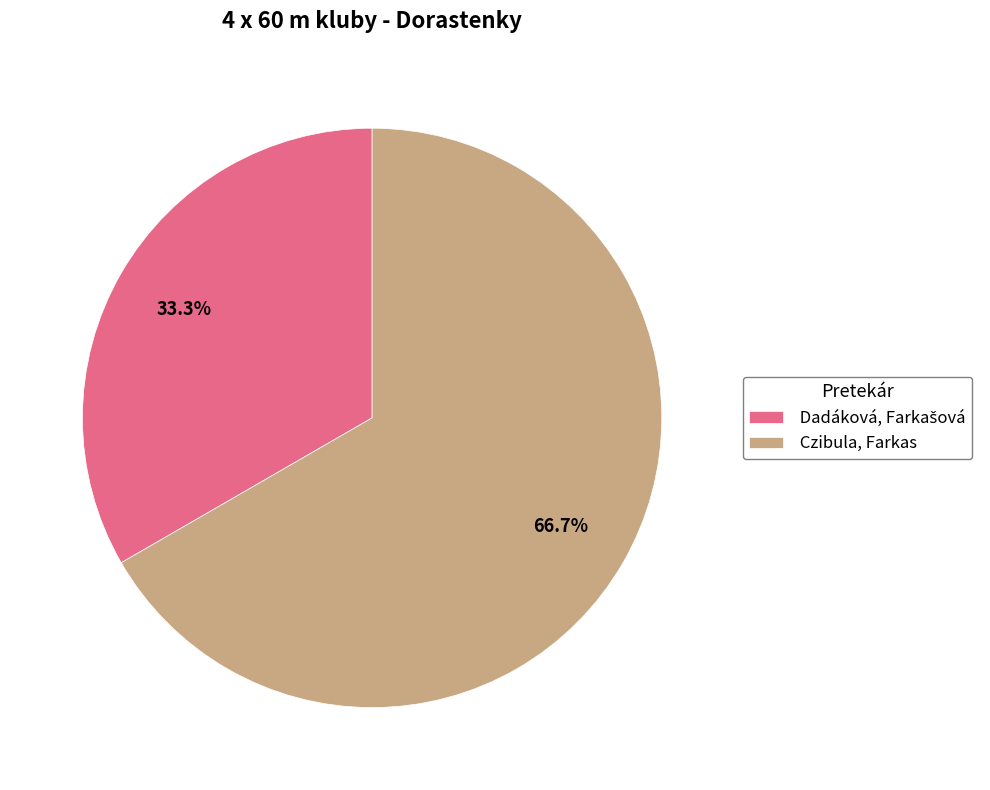

How much of the chart is everything except Czibula, Farkas?

33.3%